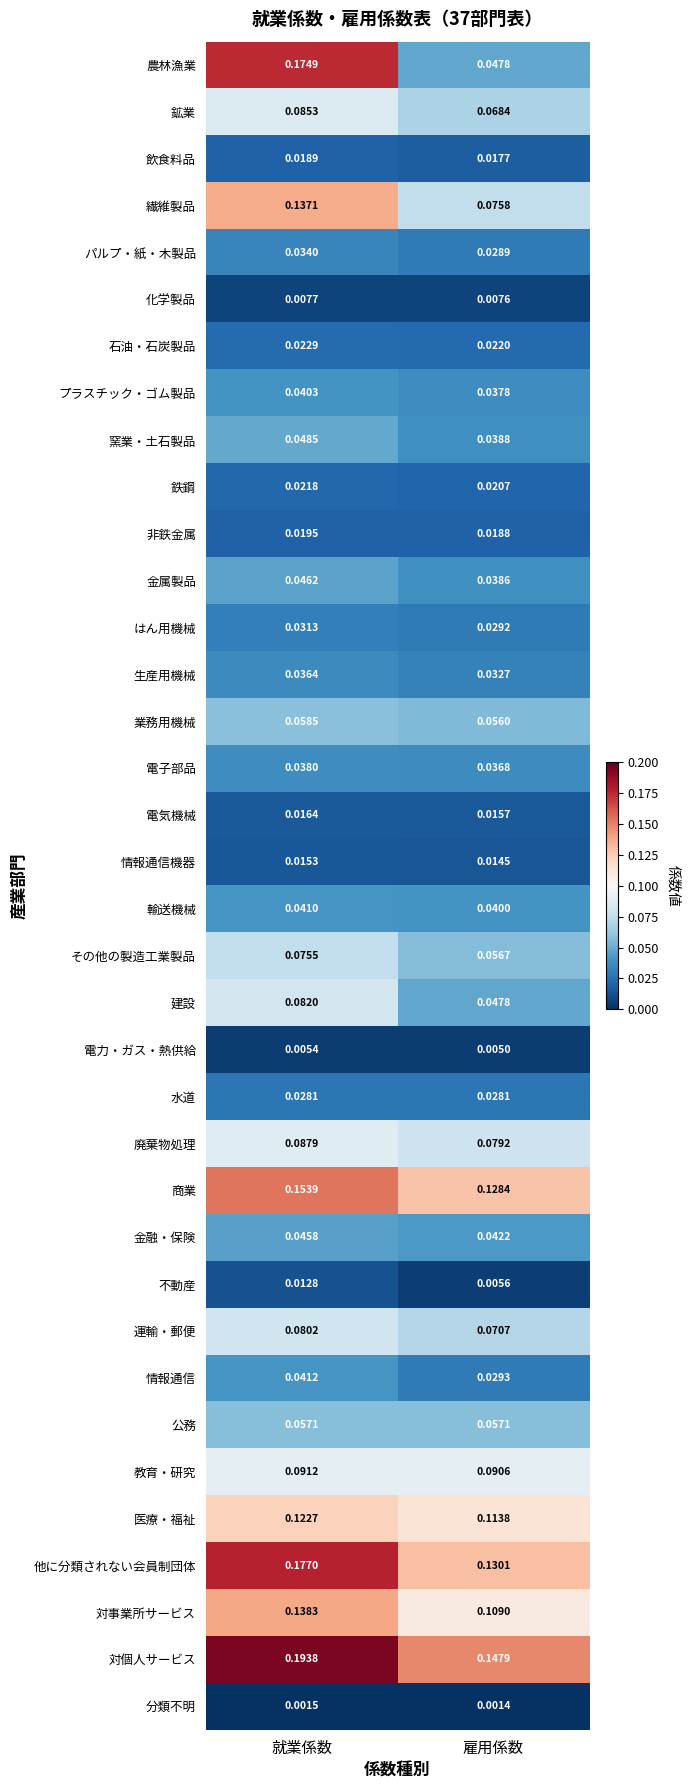

Which label corresponds to the smallest value in the chart?

雇用係数